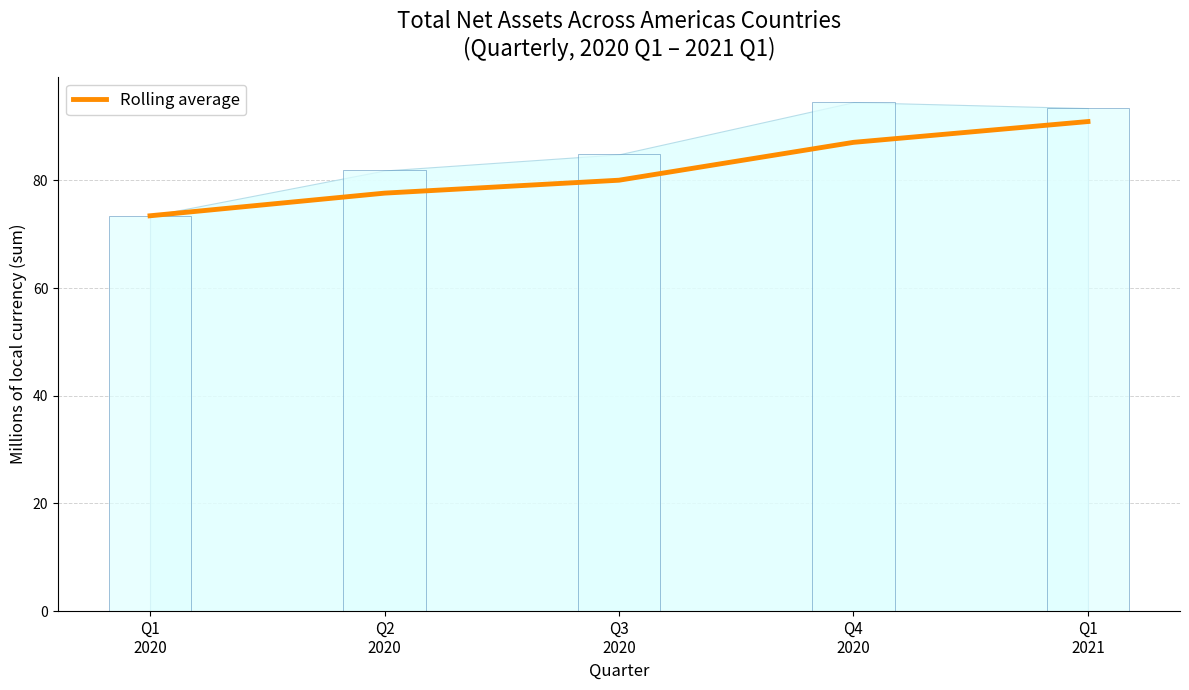

What is the approximate value at Q4
2020?

87.1